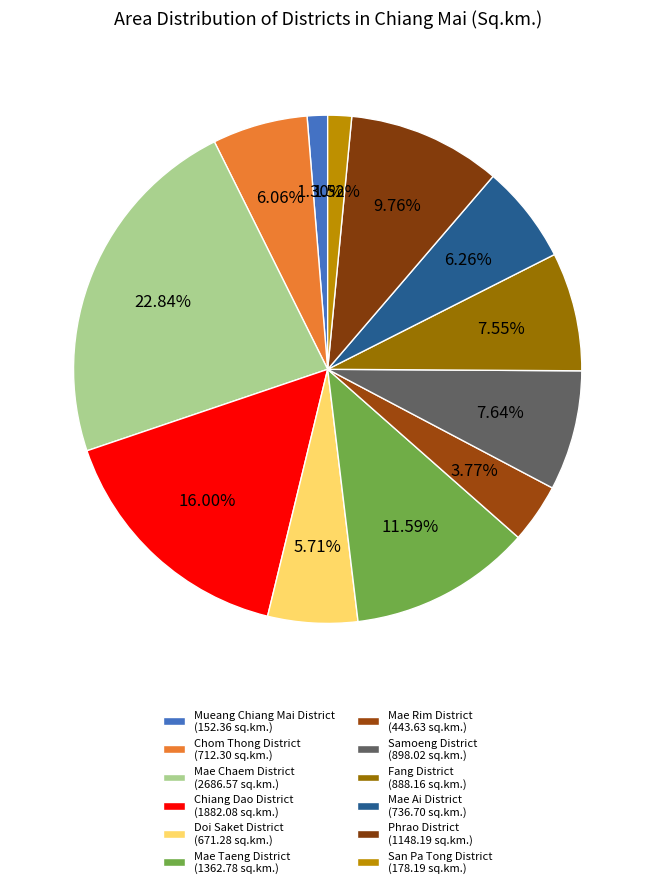

How many segments does this pie chart have?

12